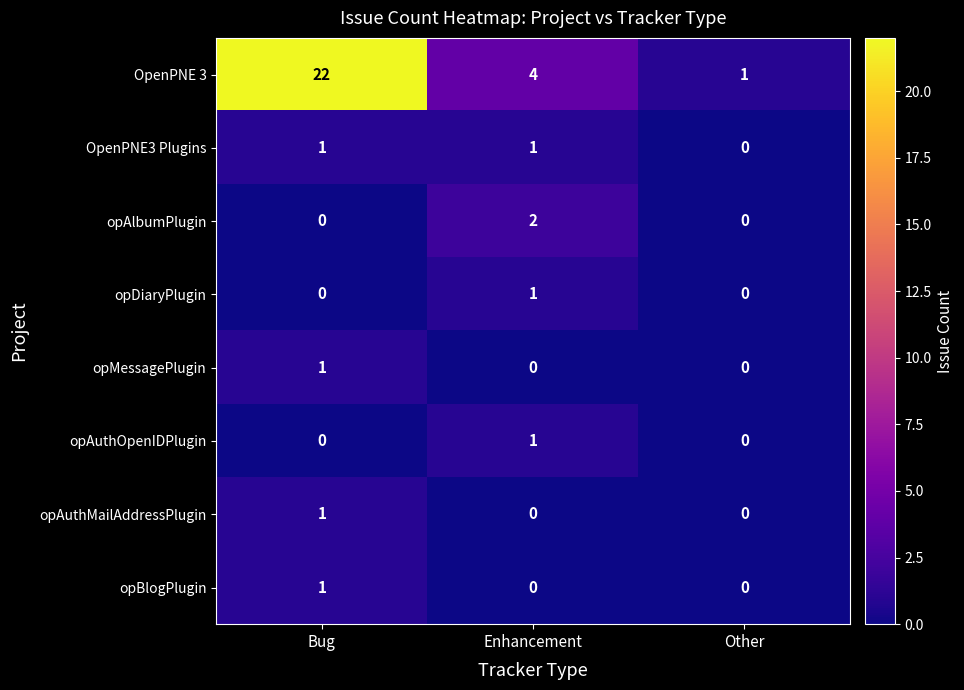

Reading left to right, transcribe all the data shown in this chart.

OpenPNE 3: Bug=22	Enhancement=4	Other=1
OpenPNE3 Plugins: Bug=1	Enhancement=1	Other=0
opAlbumPlugin: Bug=0	Enhancement=2	Other=0
opDiaryPlugin: Bug=0	Enhancement=1	Other=0
opMessagePlugin: Bug=1	Enhancement=0	Other=0
opAuthOpenIDPlugin: Bug=0	Enhancement=1	Other=0
opAuthMailAddressPlugin: Bug=1	Enhancement=0	Other=0
opBlogPlugin: Bug=1	Enhancement=0	Other=0